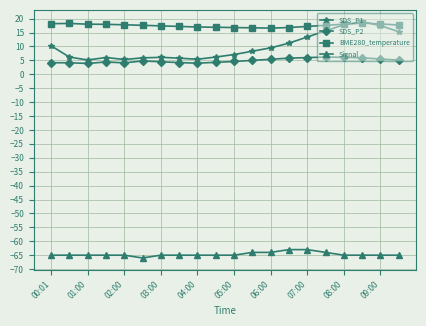

What is the greatest value displayed?

18.9